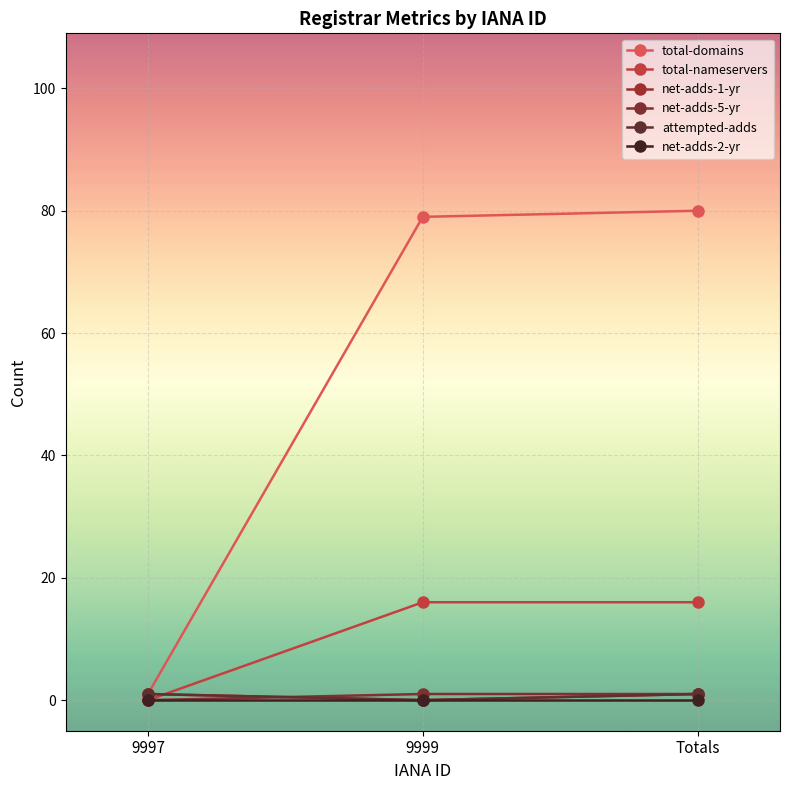

Rank the series at 9999 from highest to lowest value.

total-domains, total-nameservers, net-adds-5-yr, net-adds-1-yr, attempted-adds, net-adds-2-yr